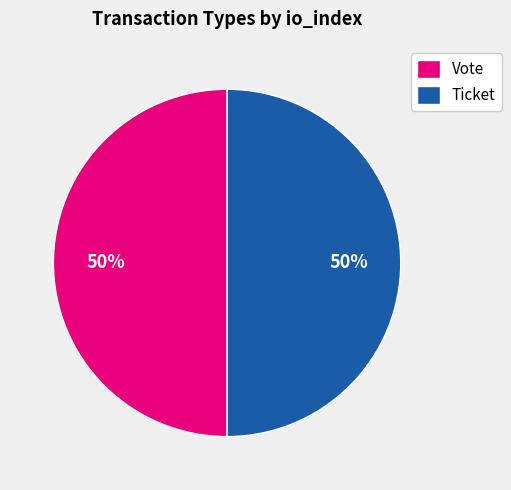

Do Ticket and Vote together represent more than half of the pie?

Yes